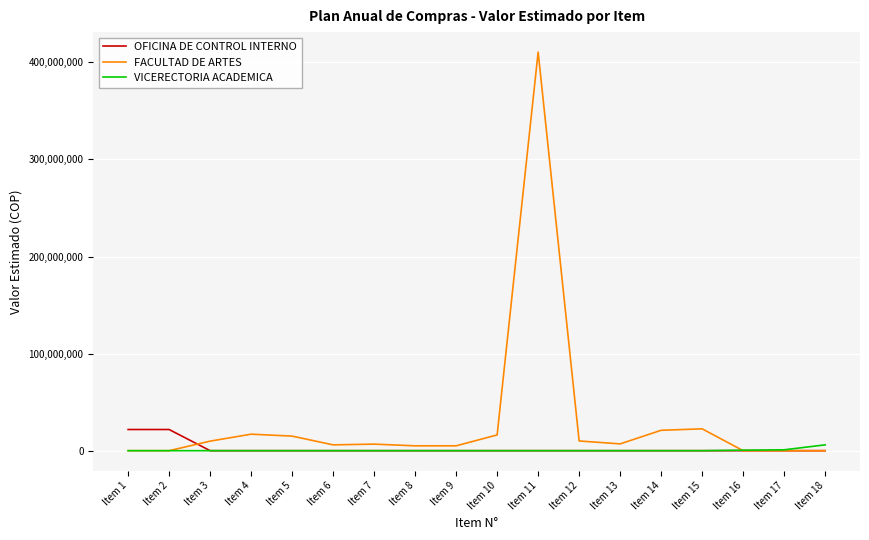

What is the highest value of the OFICINA DE CONTROL INTERNO series?

21808000